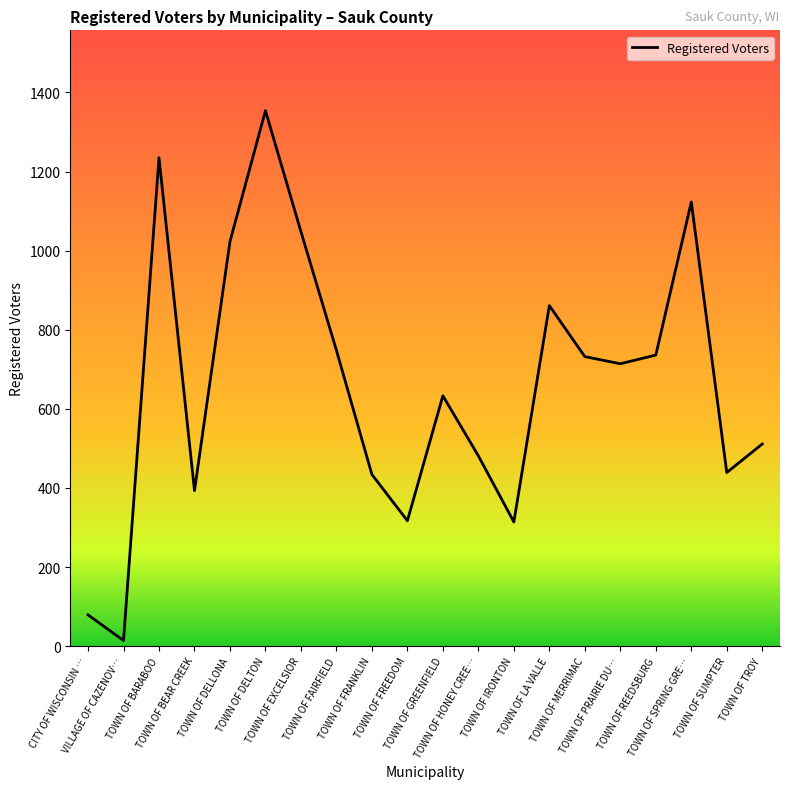

The value at TOWN OF SUMPTER is 265. True or false?

False